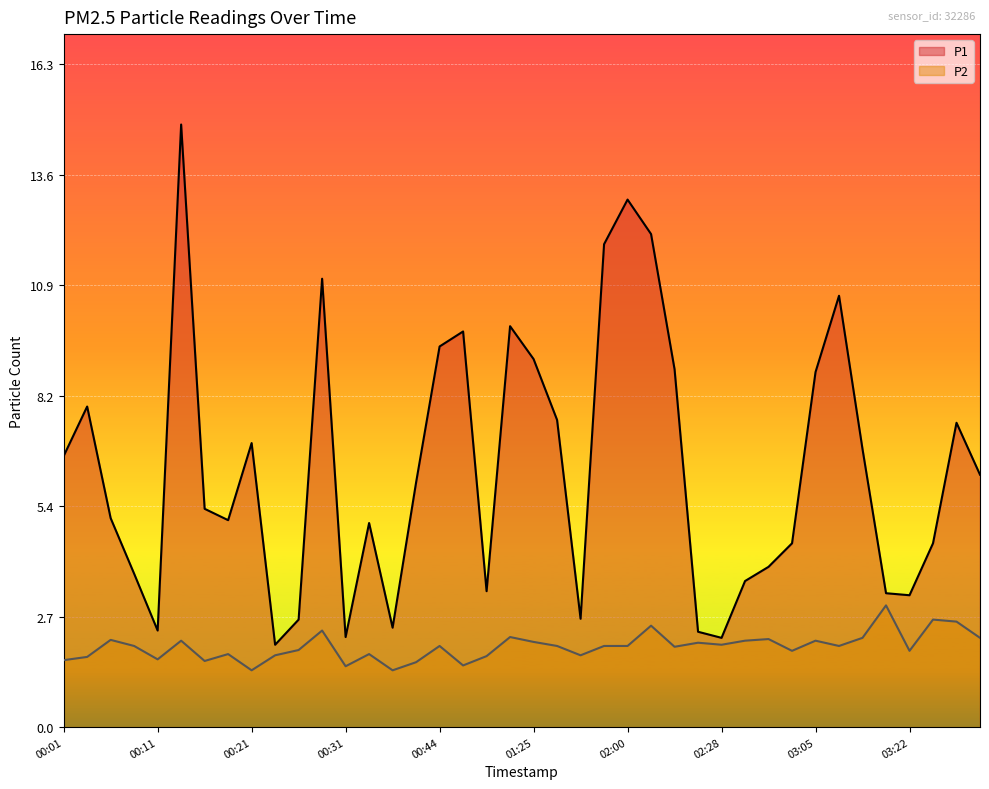

How many interior local peaks does the P2 series have?

13